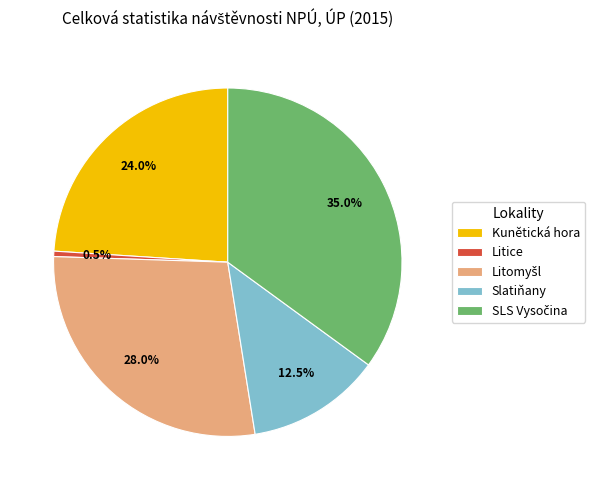

What percentage is the Kunětická hora slice, to the nearest percent?

24%